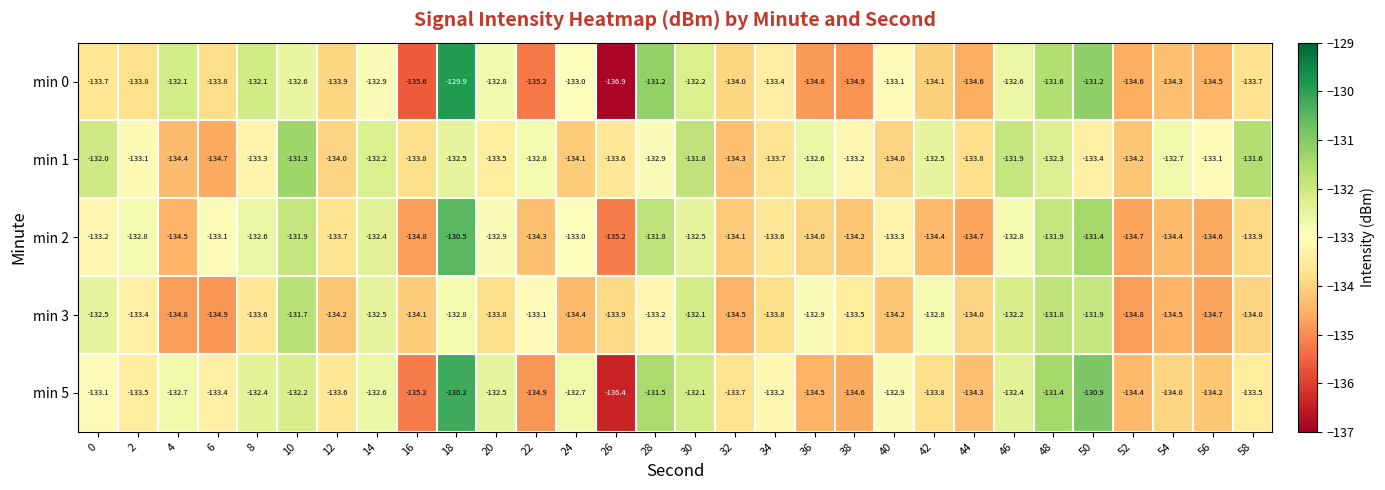

Read the min 0 value at 26.

-136.9